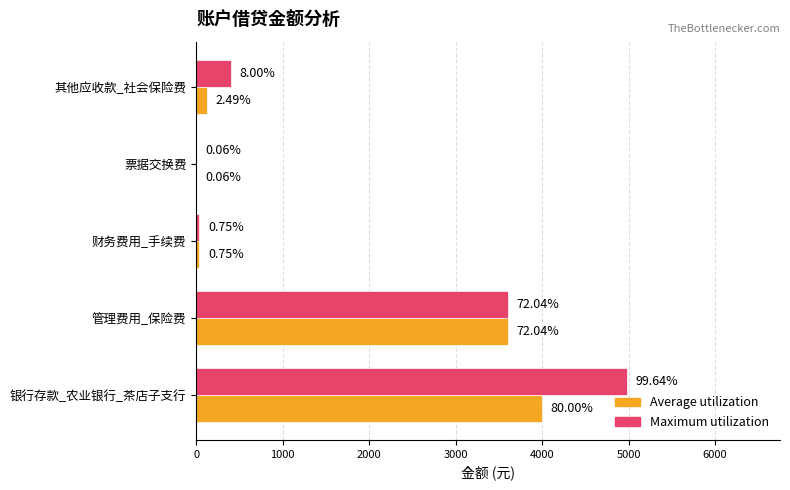

List the series in order of their overall mean, lowest first.

Average utilization, Maximum utilization